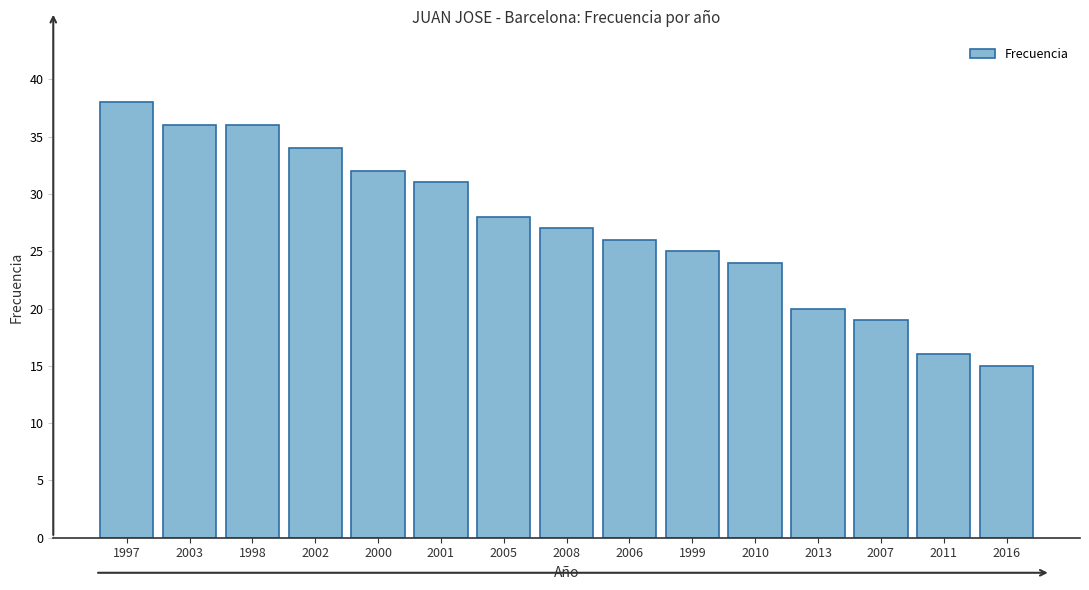

Reading left to right, extract all data points from this chart.

38	36	36	34	32	31	28	27	26	25	24	20	19	16	15